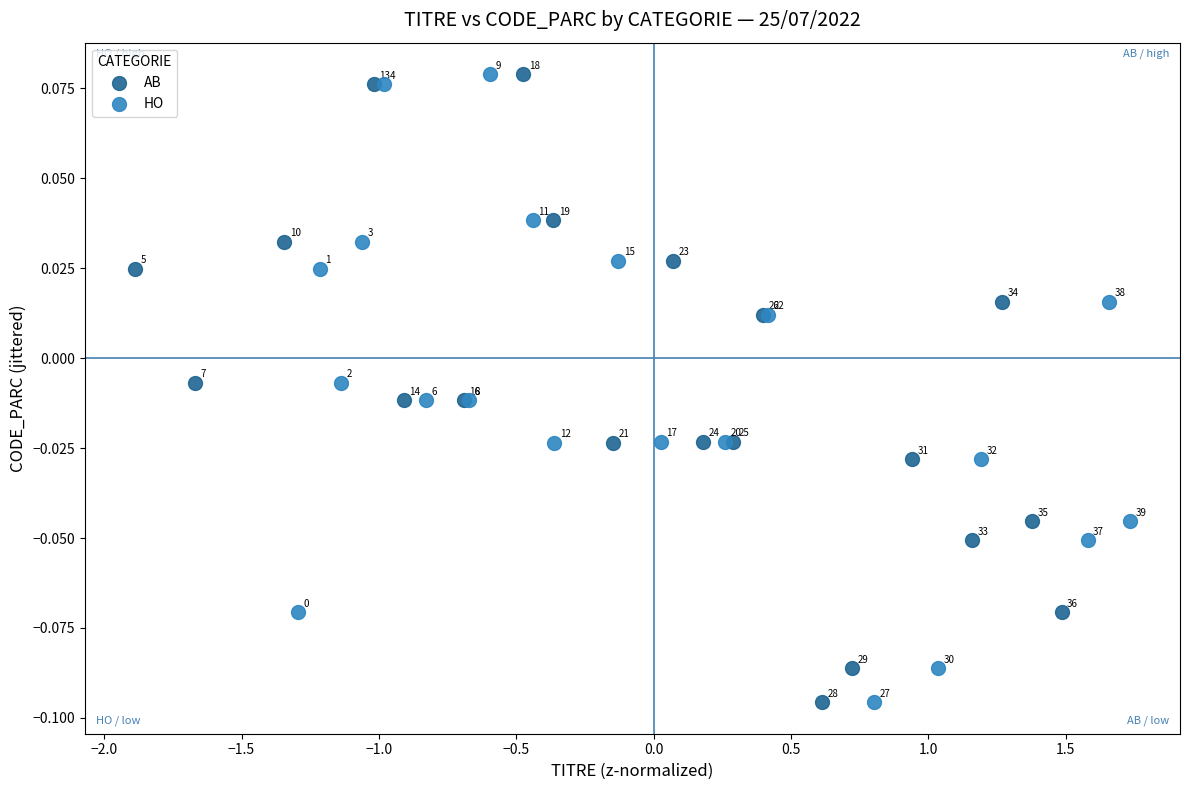

What are all the series names shown in the legend?

AB, HO